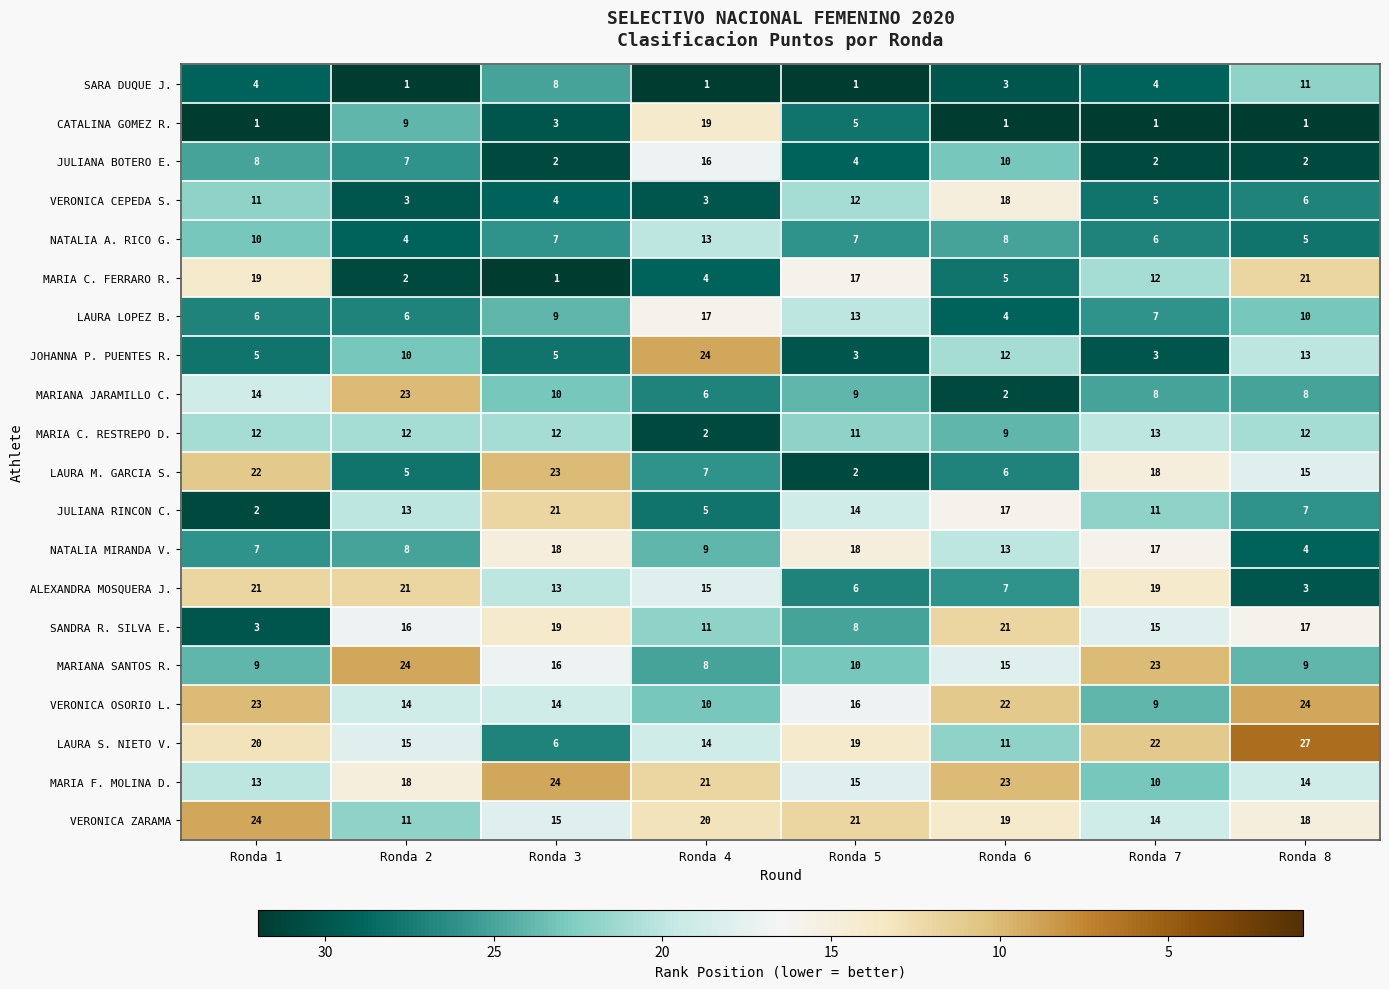

Rank the series at Ronda 7 from lowest to highest value.

CATALINA GOMEZ R., JULIANA BOTERO E., JOHANNA P. PUENTES R., SARA DUQUE J., VERONICA CEPEDA S., NATALIA A. RICO G., LAURA LOPEZ B., MARIANA JARAMILLO C., VERONICA OSORIO L., MARIA F. MOLINA D., JULIANA RINCON C., MARIA C. FERRARO R., MARIA C. RESTREPO D., VERONICA ZARAMA, SANDRA R. SILVA E., NATALIA MIRANDA V., LAURA M. GARCIA S., ALEXANDRA MOSQUERA J., LAURA S. NIETO V., MARIANA SANTOS R.